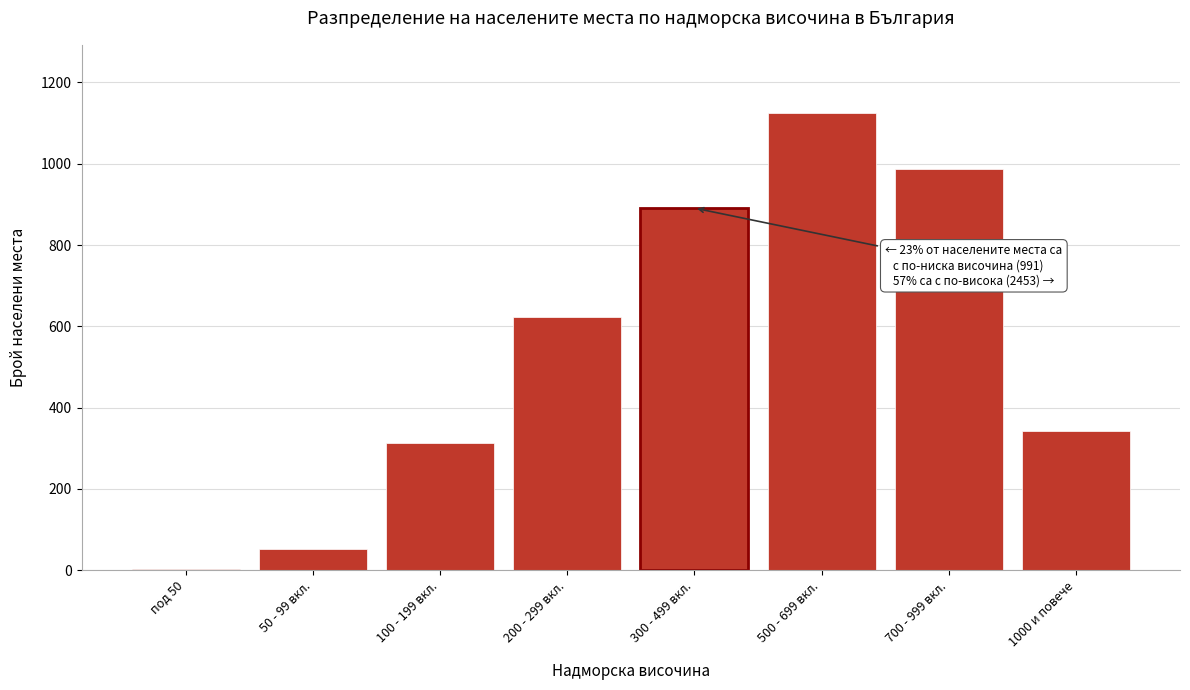

Reading left to right, transcribe all the data shown in this chart.

под 50=4	50 - 99 вкл.=52	100 - 199 вкл.=312	200 - 299 вкл.=623	300 - 499 вкл.=891	500 - 699 вкл.=1124	700 - 999 вкл.=987	1000 и повече=342